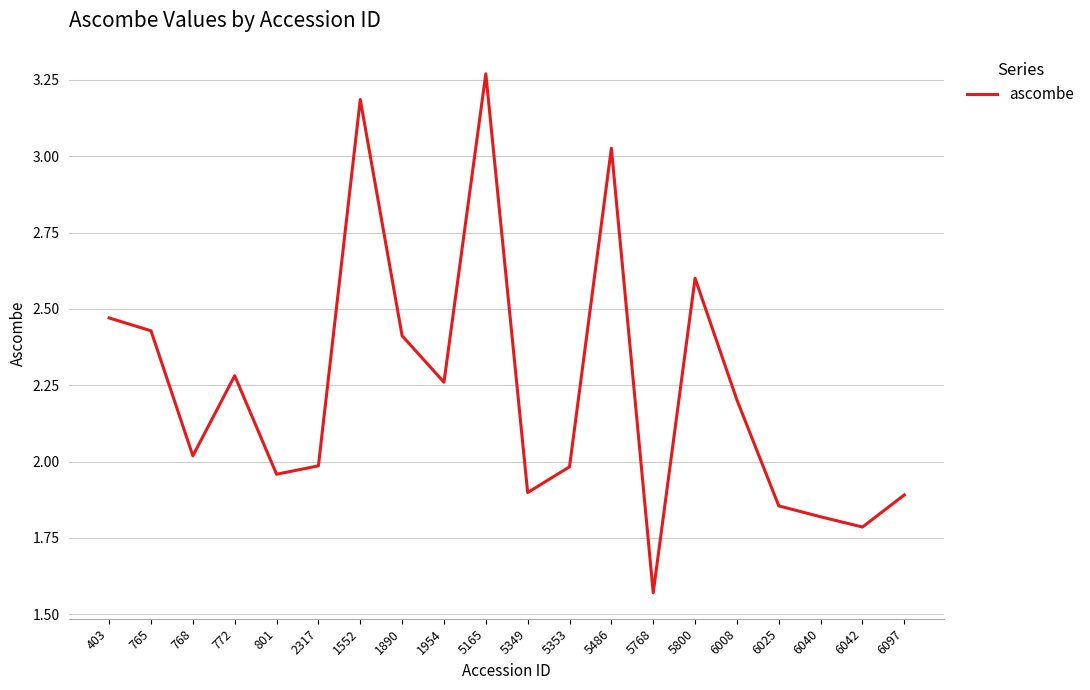

At which category does the chart reach its minimum across all series?

5768